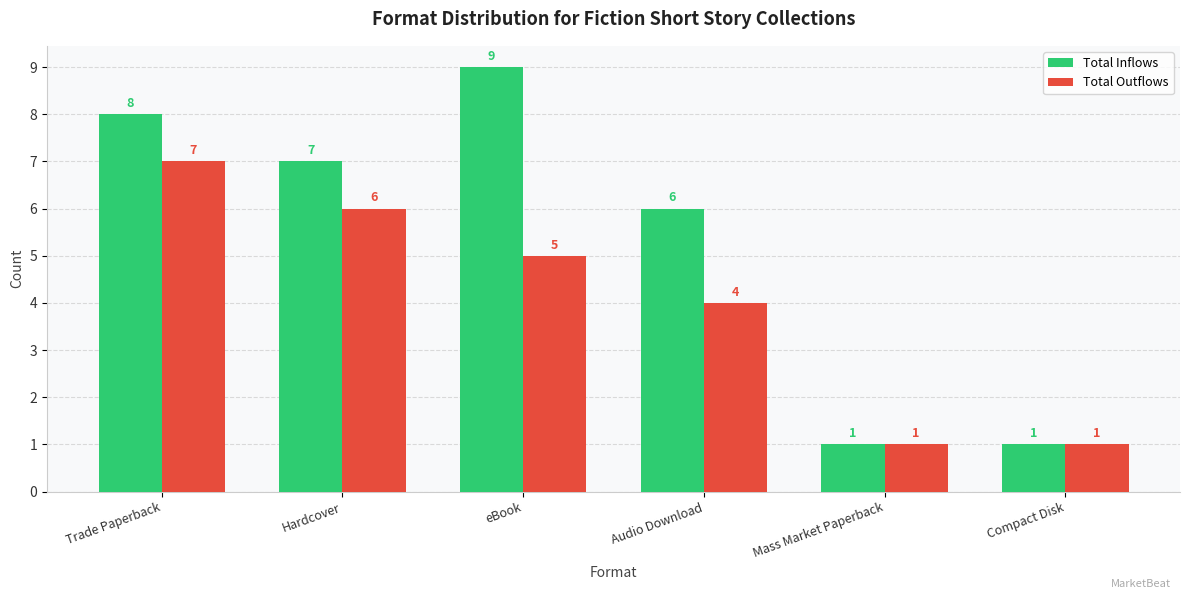

Is the value of Total Inflows at Audio Download greater than the value of Total Outflows at eBook?

Yes